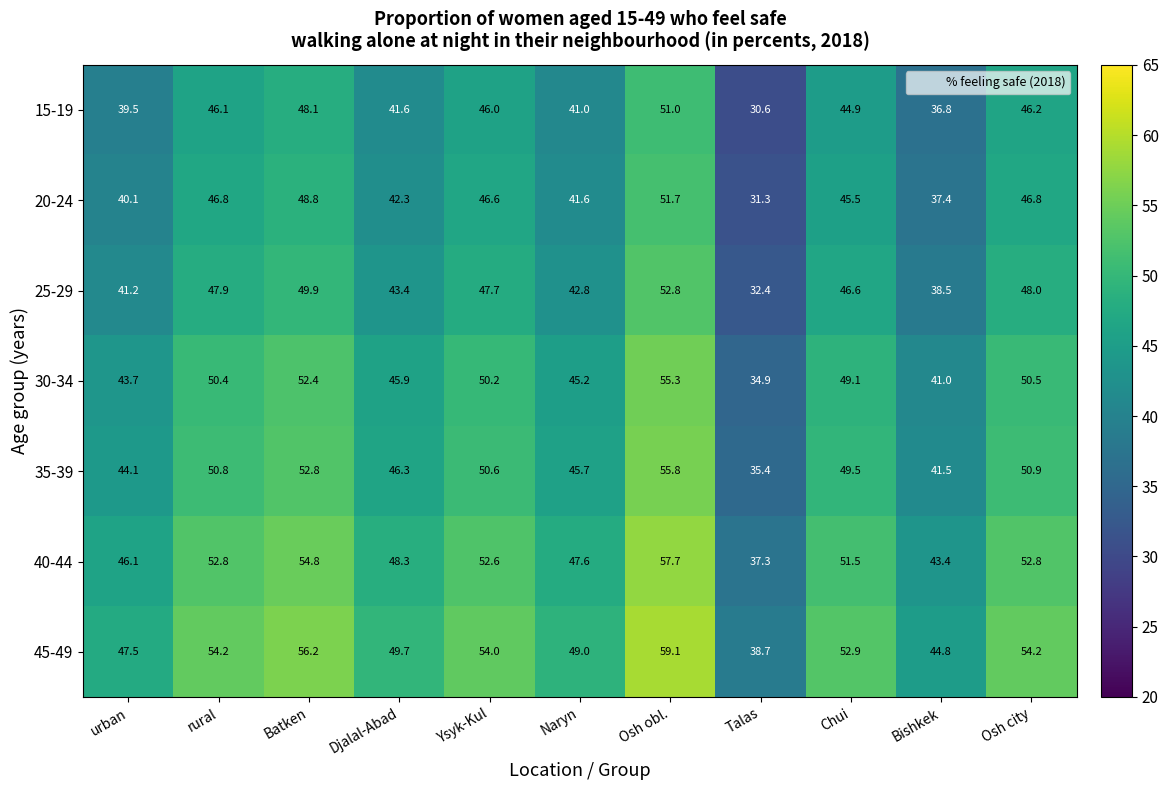

True or false: 30-34 has a value of 11.5 at Osh obl..

False